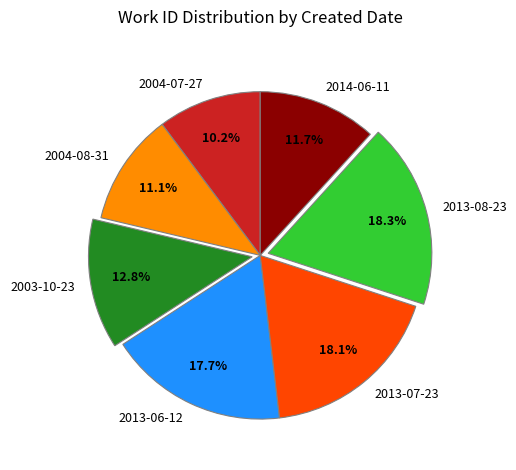

What percentage do 2013-07-23 and 2014-06-11 together represent?

29.8%